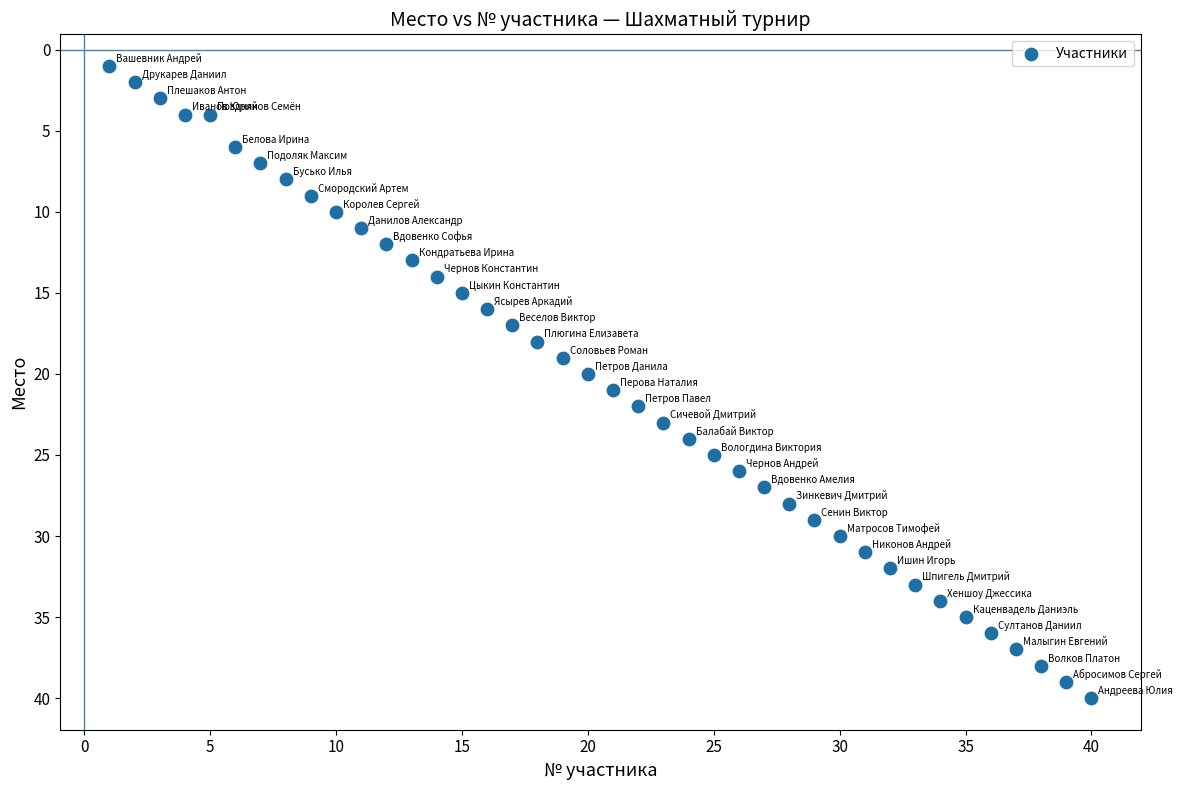

What is the range of Y values (max minus min)?

39